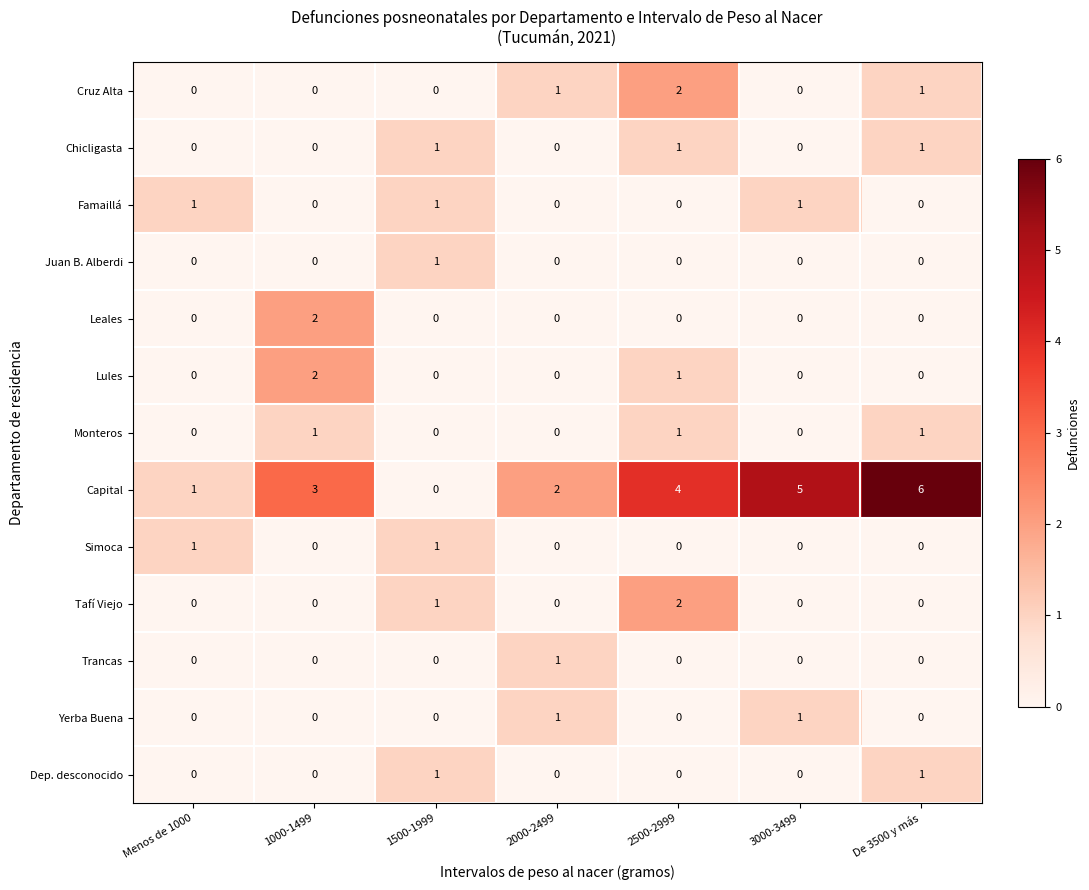

Which series has the largest range (max minus min)?

Capital